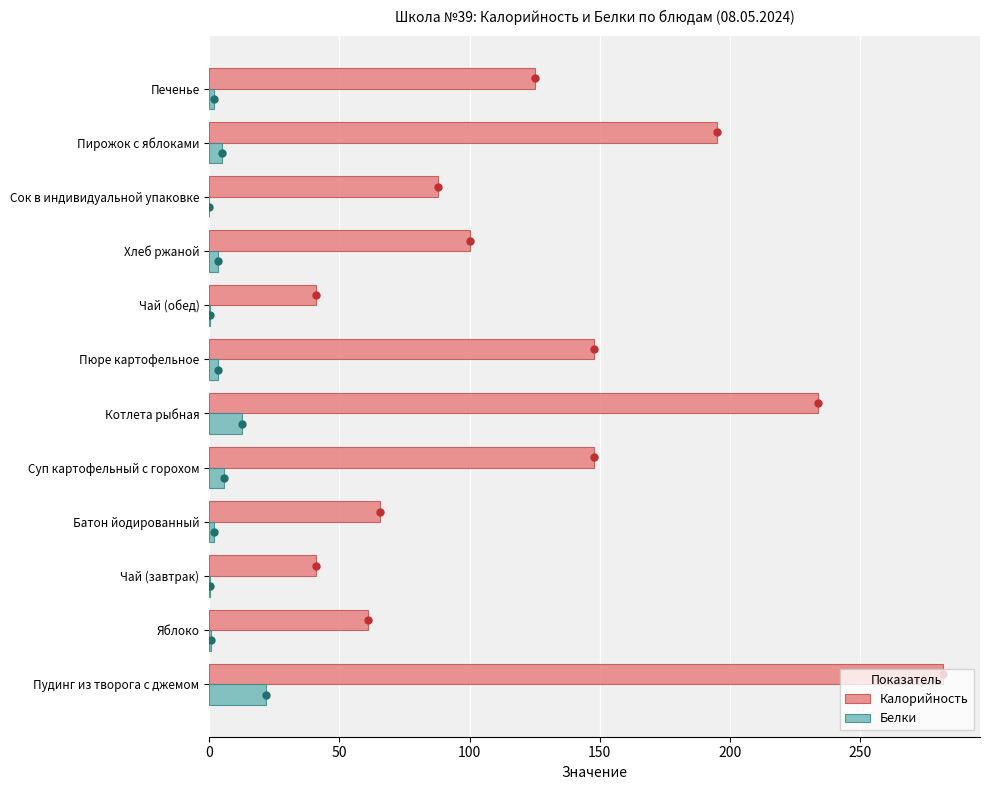

At how many categories does at least one series exceed 83?

8